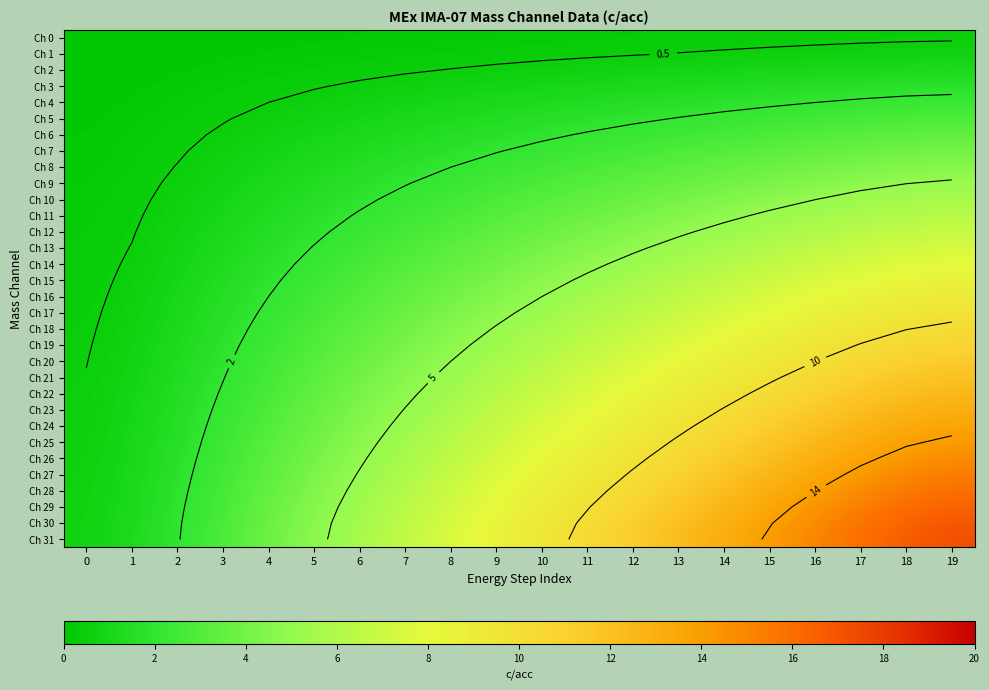

Which category has the highest value in the Ch 3 series?

19